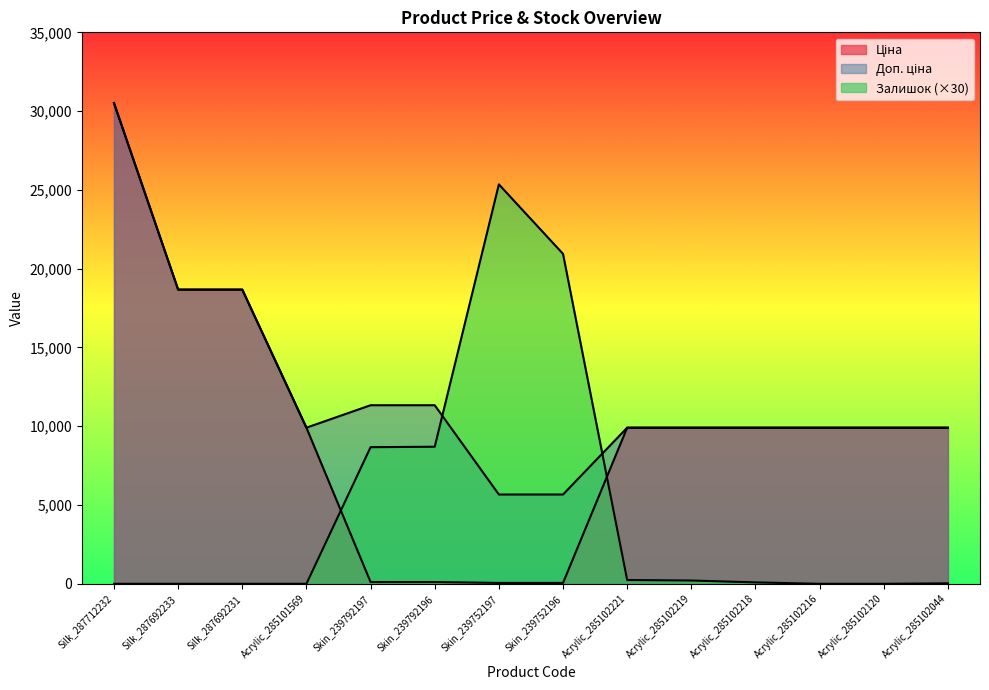

How many lines are shown in the chart?

3